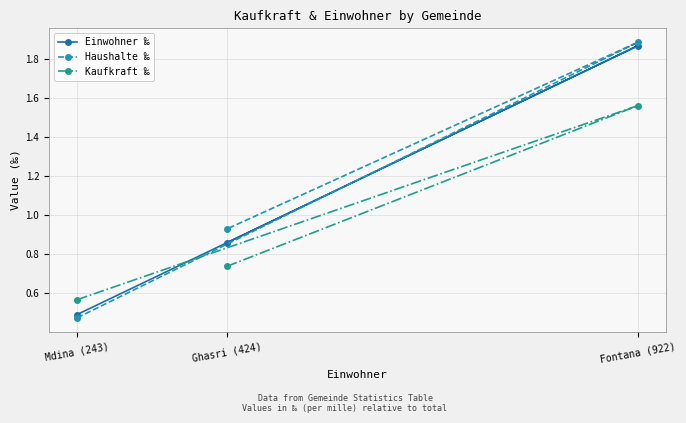

Rank the series by their average value, from highest to lowest.

Haushalte ‰, Einwohner ‰, Kaufkraft ‰